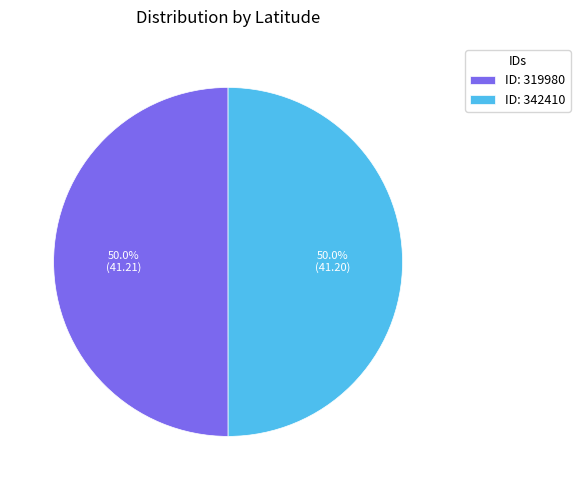

Approximately how many times larger is the value at ID: 342410 compared to ID: 319980?

1.0